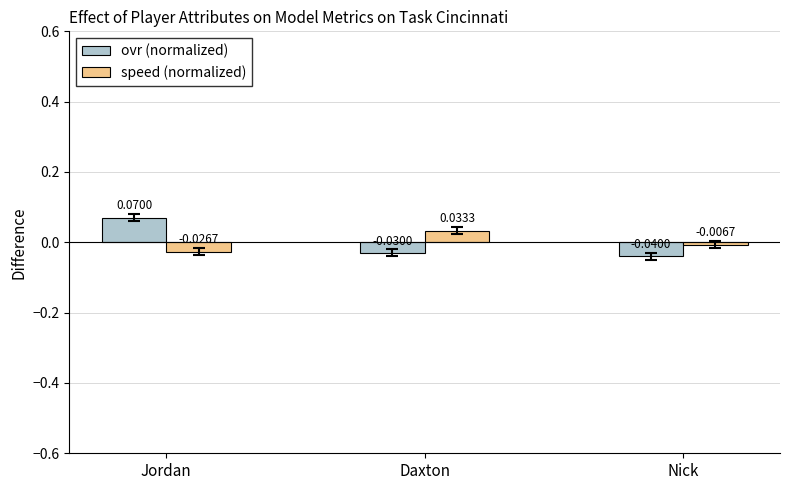

What is the label of the 2nd bar from the left?

Daxton